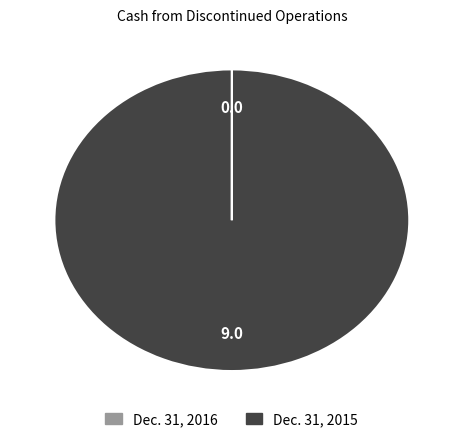

Which category has the biggest portion of the pie?

Dec. 31, 2015